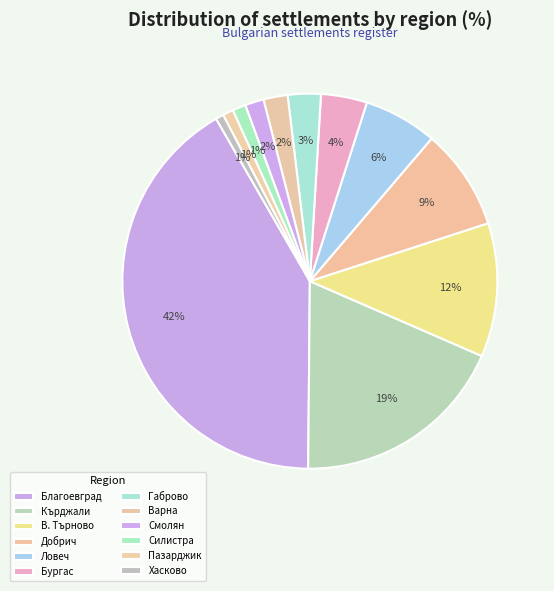

Which slice is the largest?

Благоевград